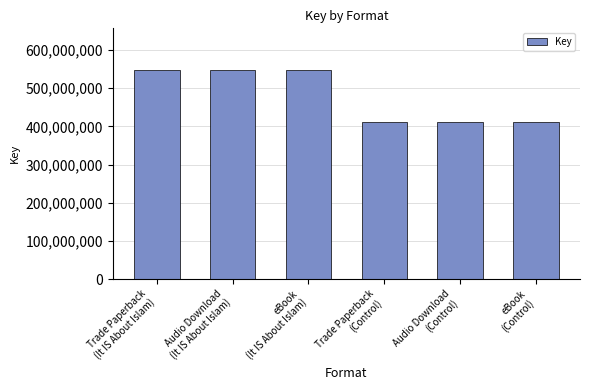

What is the difference between the second highest and minimum values?

135812170